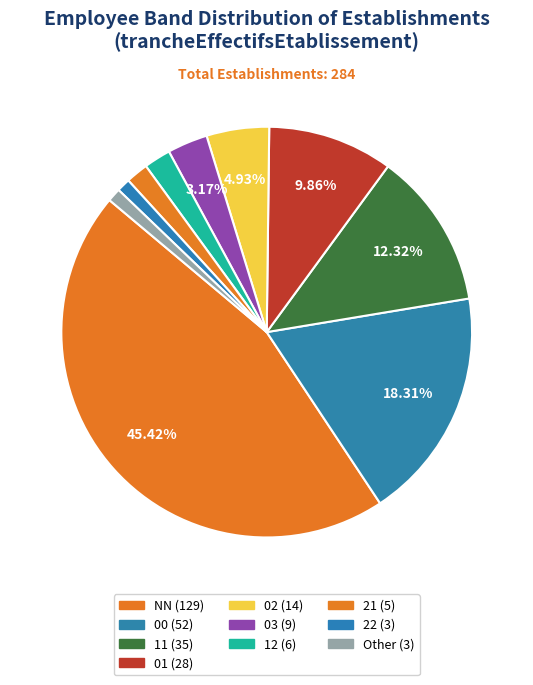

Count the number of slices in the pie.

10